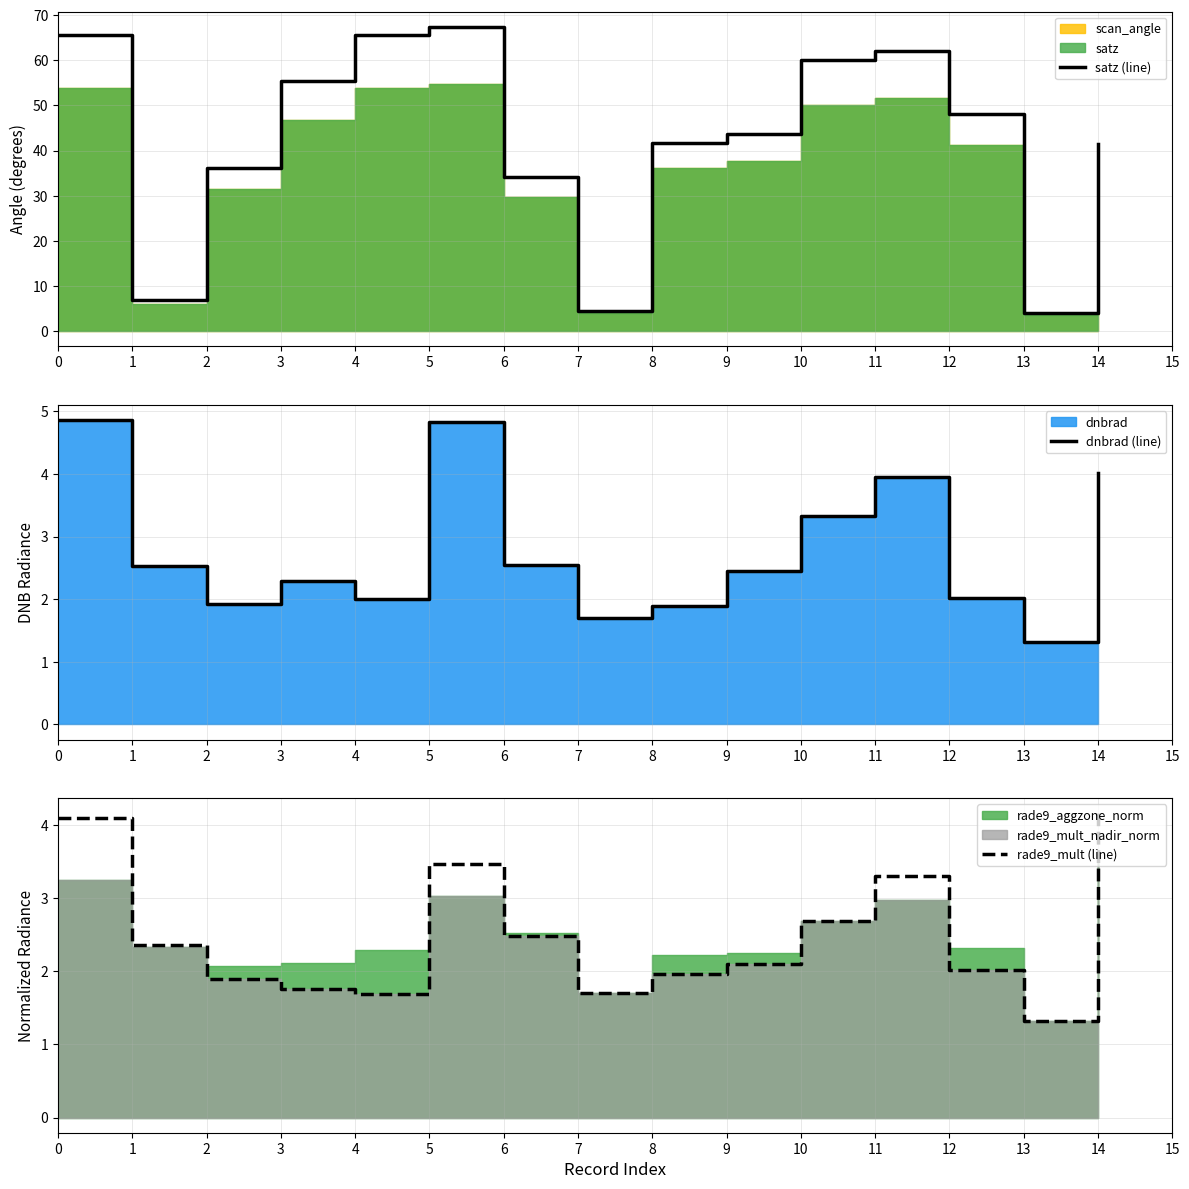

Does the chart have visible grid lines?

Yes